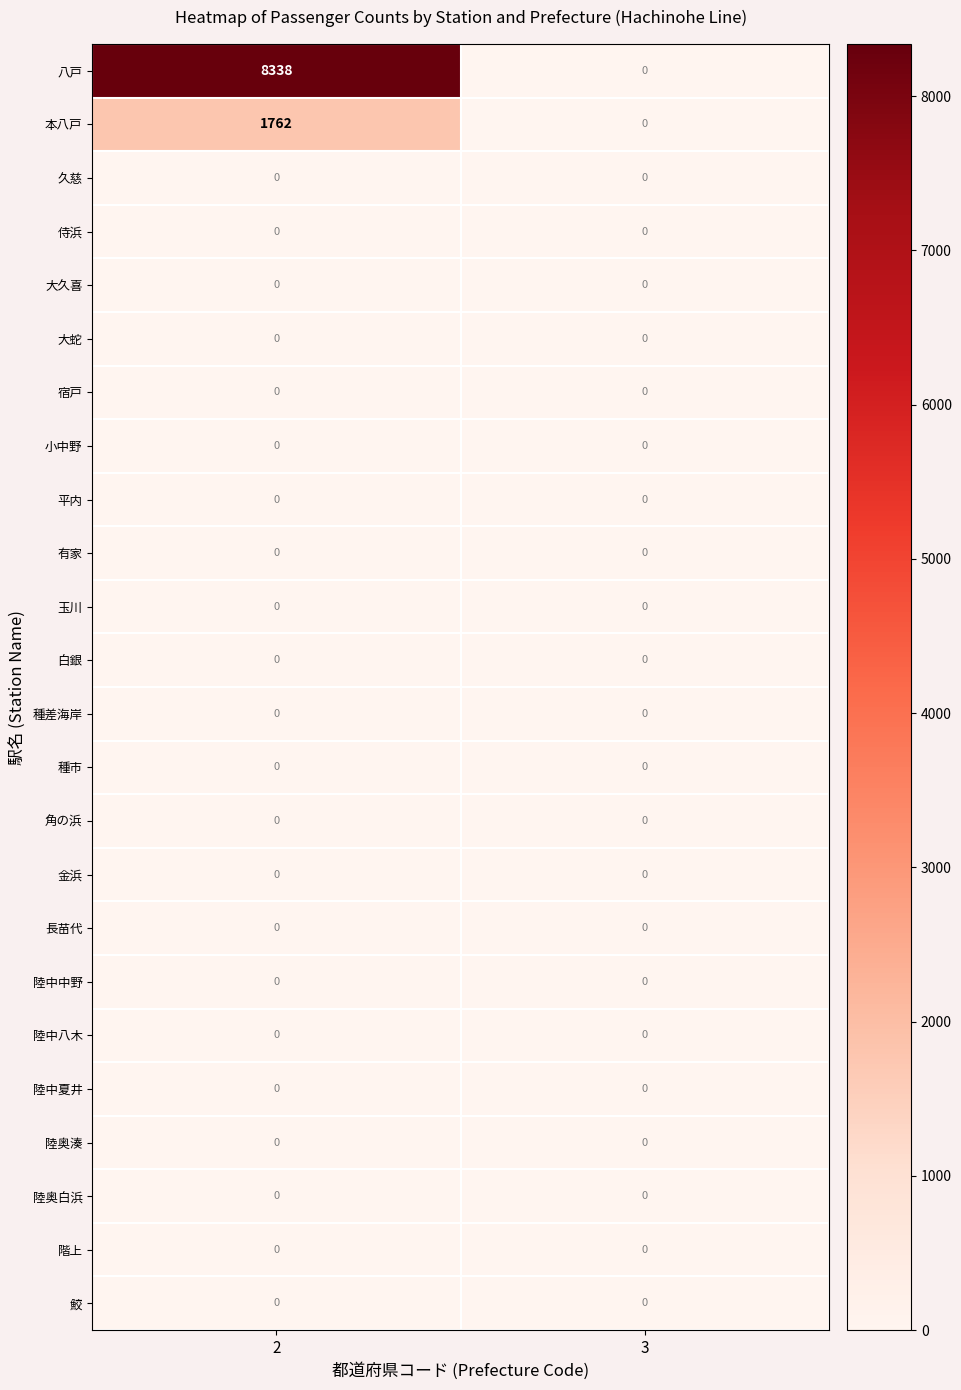

Which label corresponds to the largest value in the chart?

2